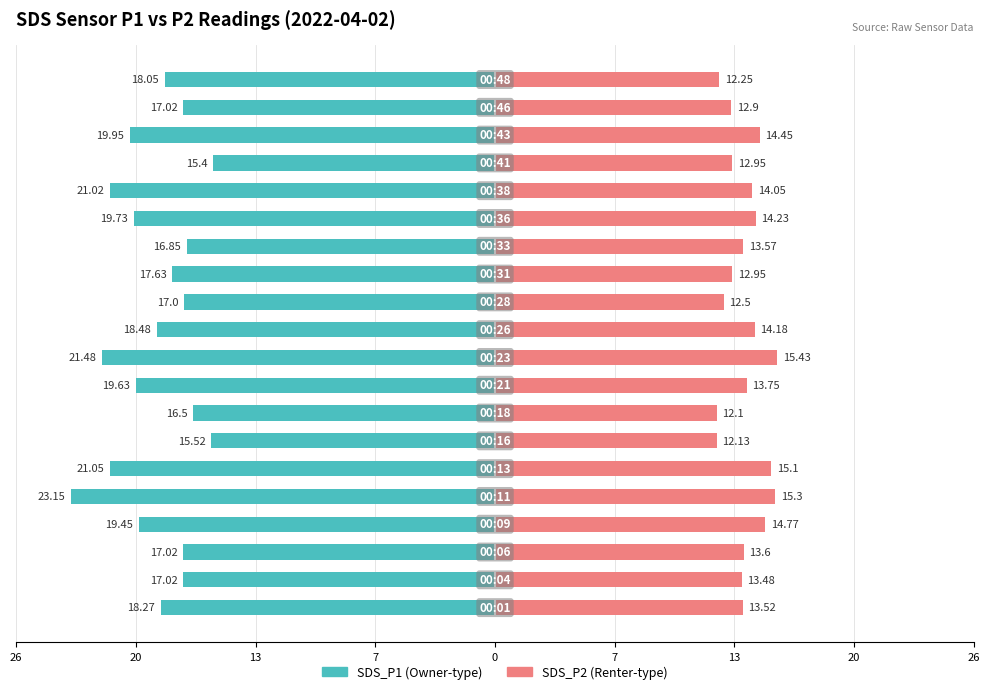

Reading left to right, what are all the values shown in this chart?

SDS_P1: -18.3	-17.0	-17.0	-19.4	-23.1	-21.1	-15.5	-16.5	-19.6	-21.5	-18.5	-17.0	-17.6	-16.9	-19.7	-21.0	-15.4	-19.9	-17.0	-18.1
SDS_P2: 13.5	13.5	13.6	14.8	15.3	15.1	12.1	12.1	13.8	15.4	14.2	12.5	12.9	13.6	14.2	14.1	12.9	14.4	12.9	12.2